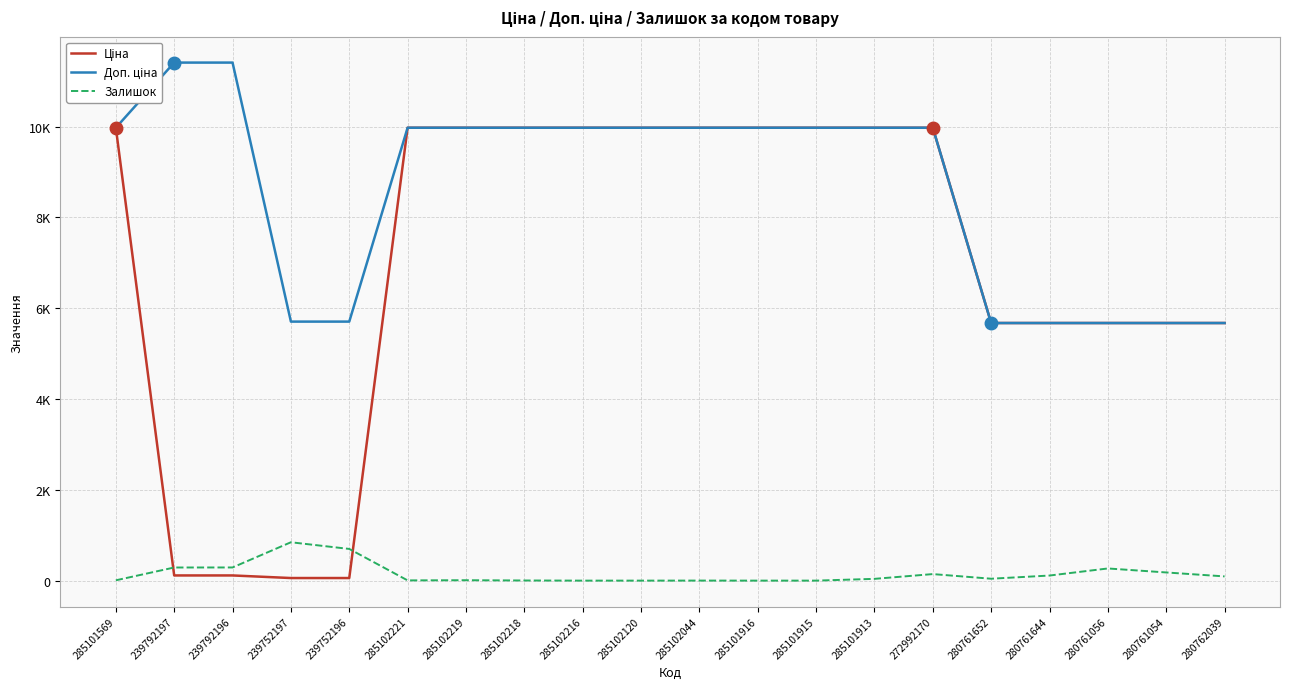

What is the maximum value shown in the chart?

11410.0